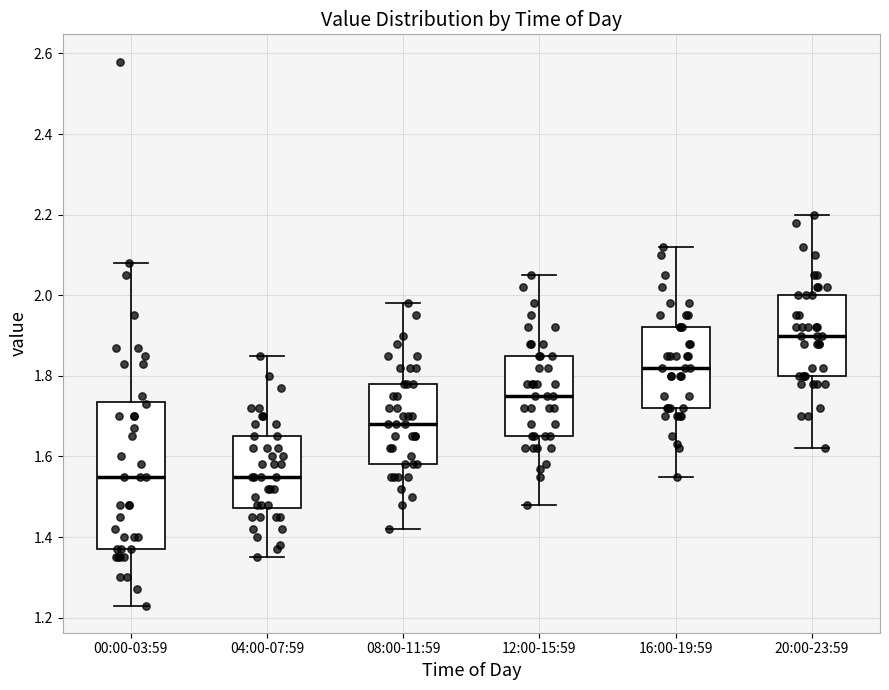

Where is the upper edge of the box for 08:00-11:59 on the y-axis? The values are not printed on the chart, so give them approximately, as read against the axis.

1.78